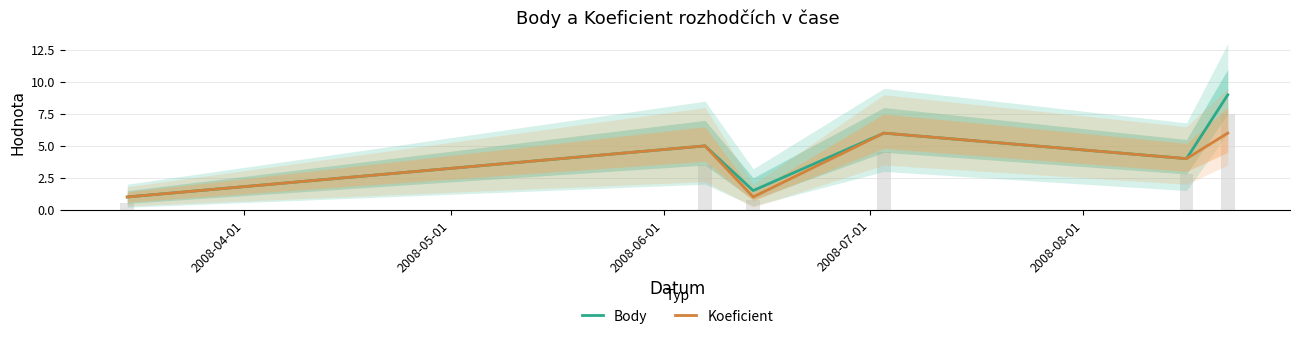

What is the sum of all Body values?

26.5